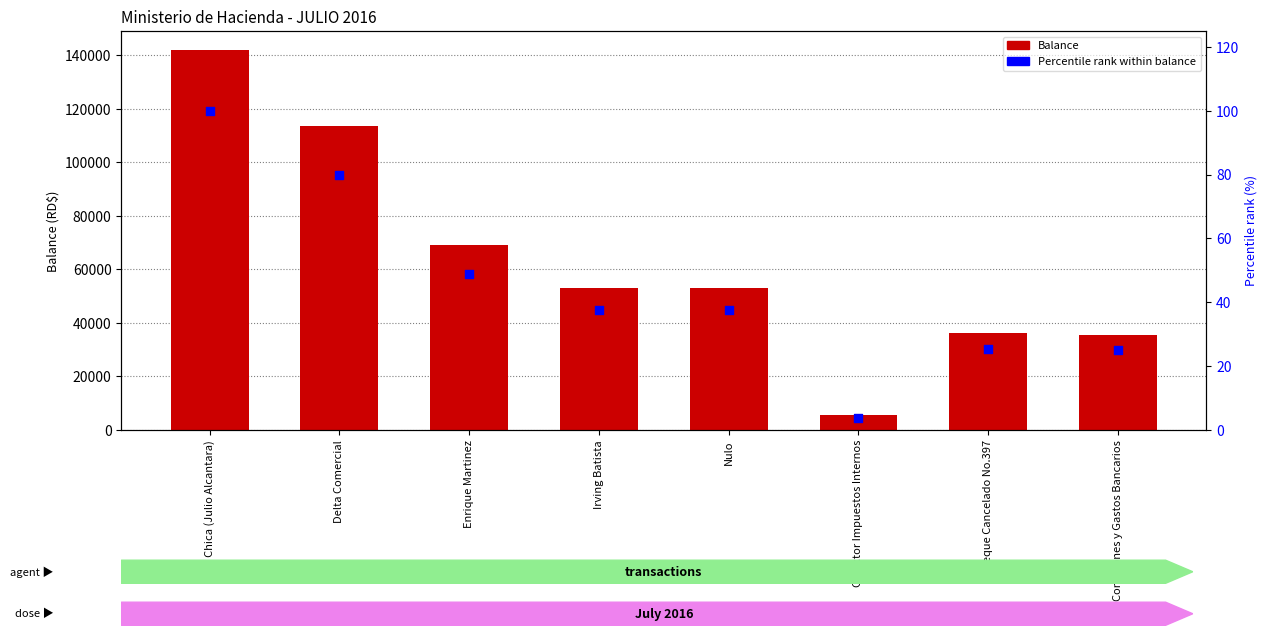

Which series has the largest Y range (max minus min)?

Balance